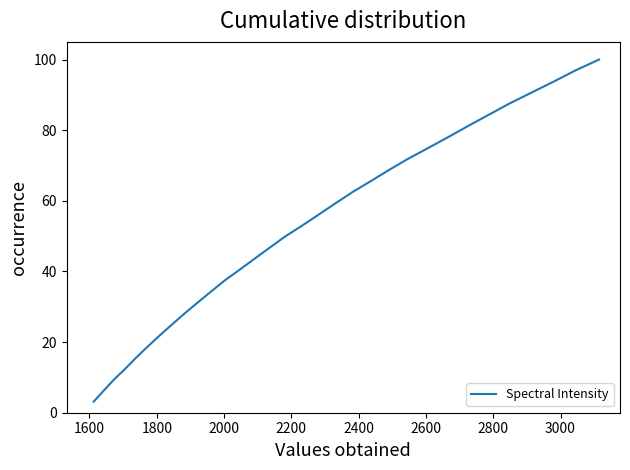

What is the greatest value displayed?

100.0